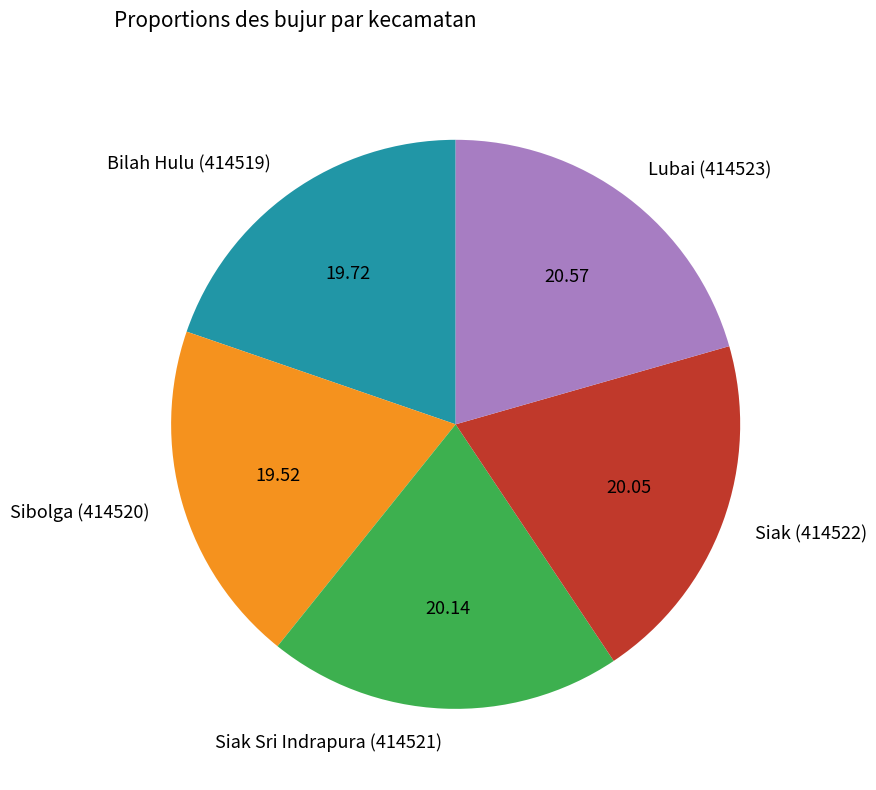

Do Lubai (414523) and Sibolga (414520) together represent more than half of the pie?

No